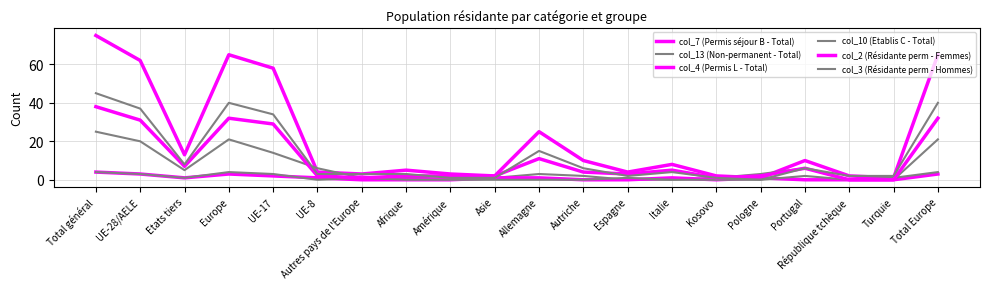

List the labels in order of col_10 (Etablis C - Total) value, largest first.

Total général, Europe, Total Europe, UE-28/AELE, UE-17, Portugal, Etats tiers, Autres pays de l'Europe, Espagne, Turquie, UE-8, Afrique, Amérique, Asie, Allemagne, Autriche, Italie, Kosovo, Pologne, République tchèque